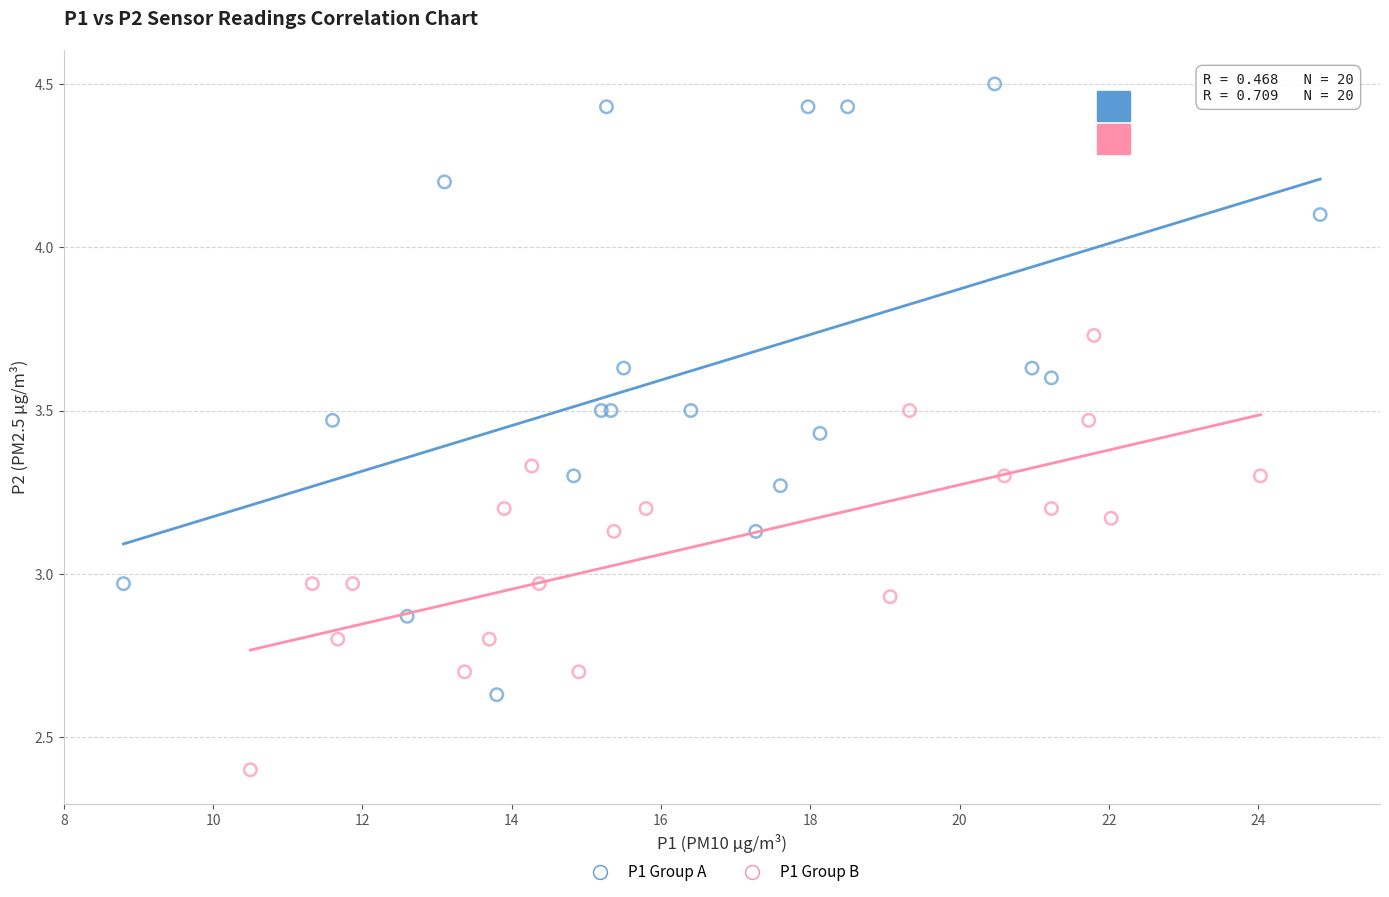

Which series contains the lowest Y value?

P1 Group B